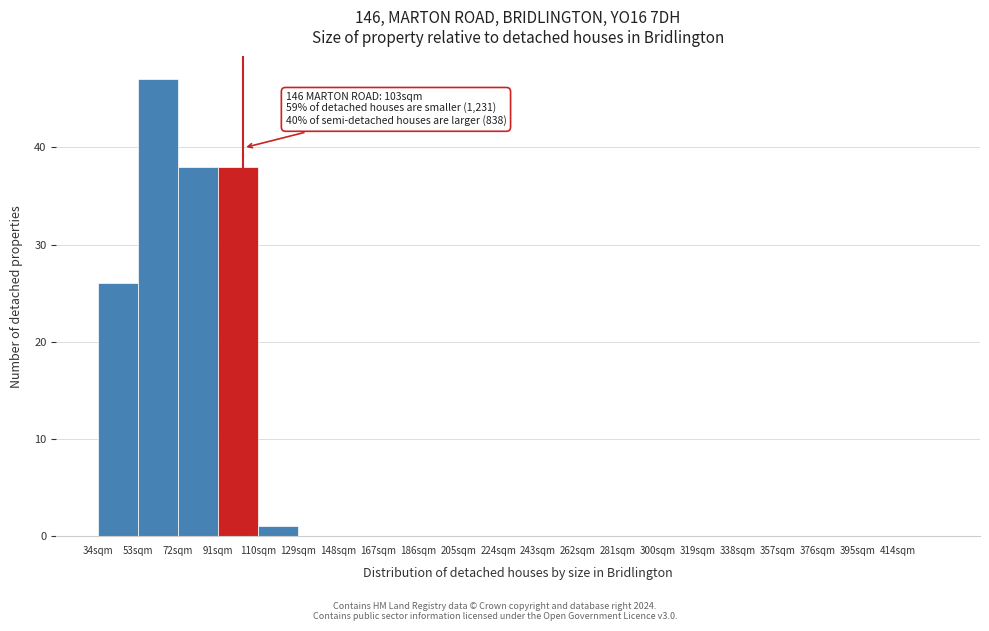

Over which range of the x-axis is the bar tallest?

53 to 72